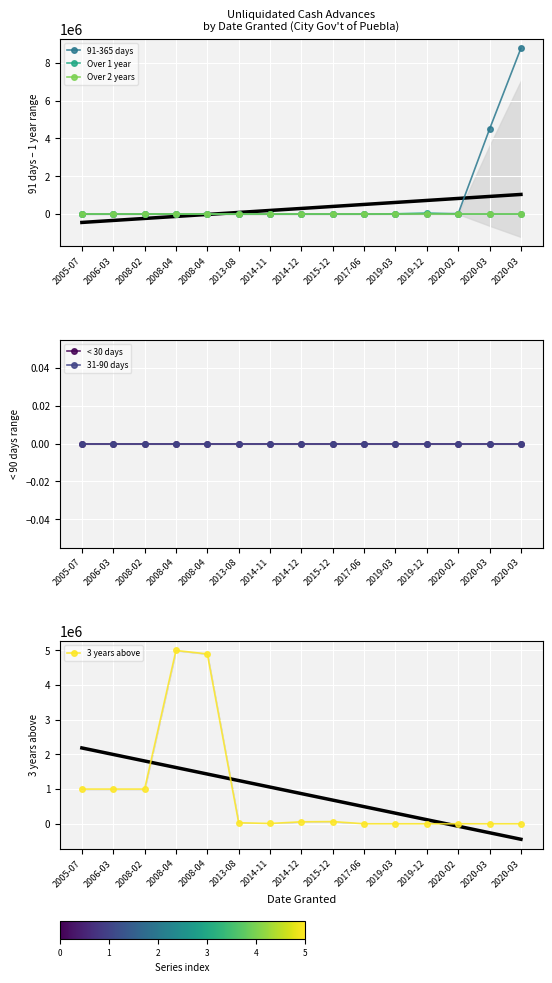

Which category has the lowest value in the 91-365 days series?

2005-07